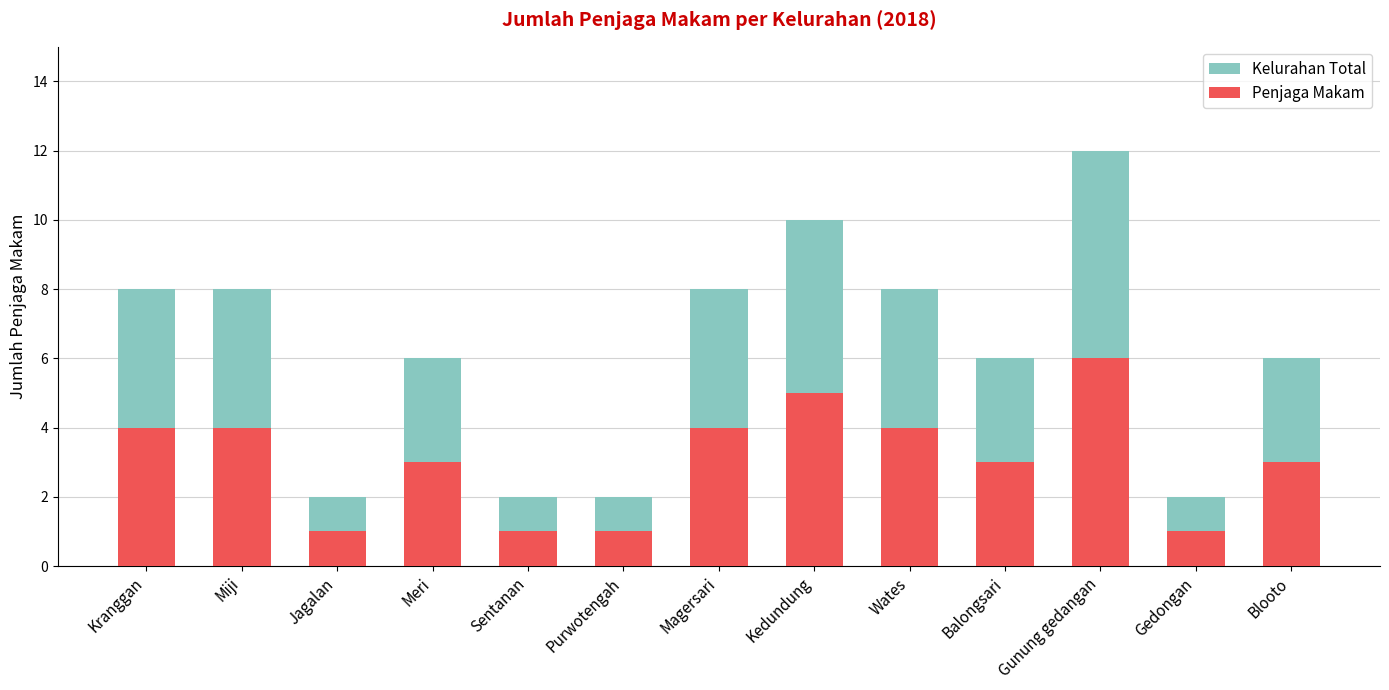

What is the sum of the Kelurahan Total values at Kranggan and Gunung gedangan?

20